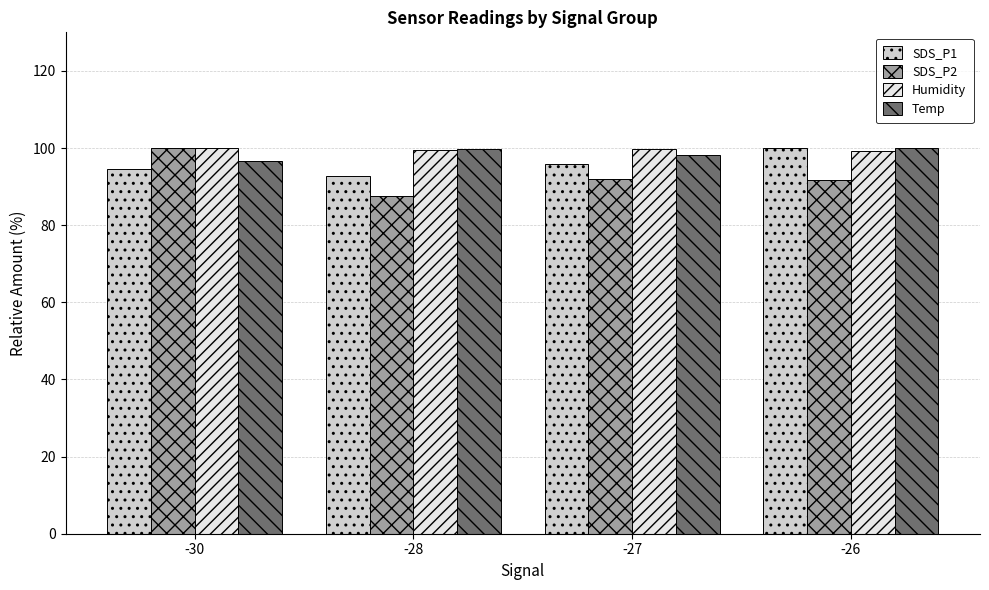

Which series has the largest range (max minus min)?

SDS_P2